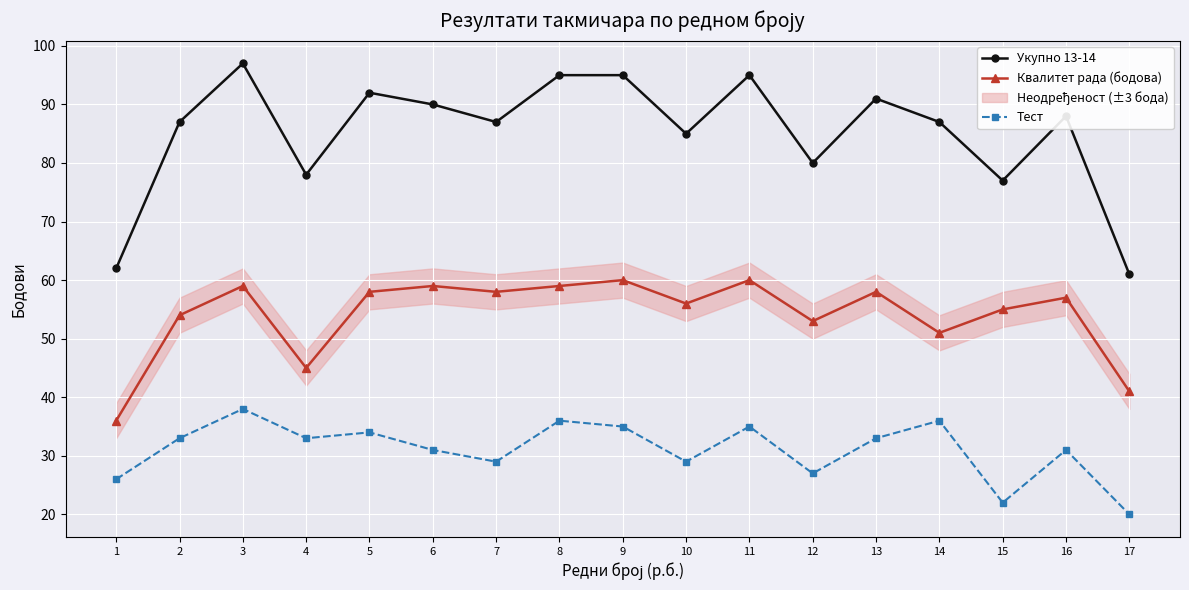

Between 13 and 14, which series saw the biggest shift?

Квалитет рада (бодова)